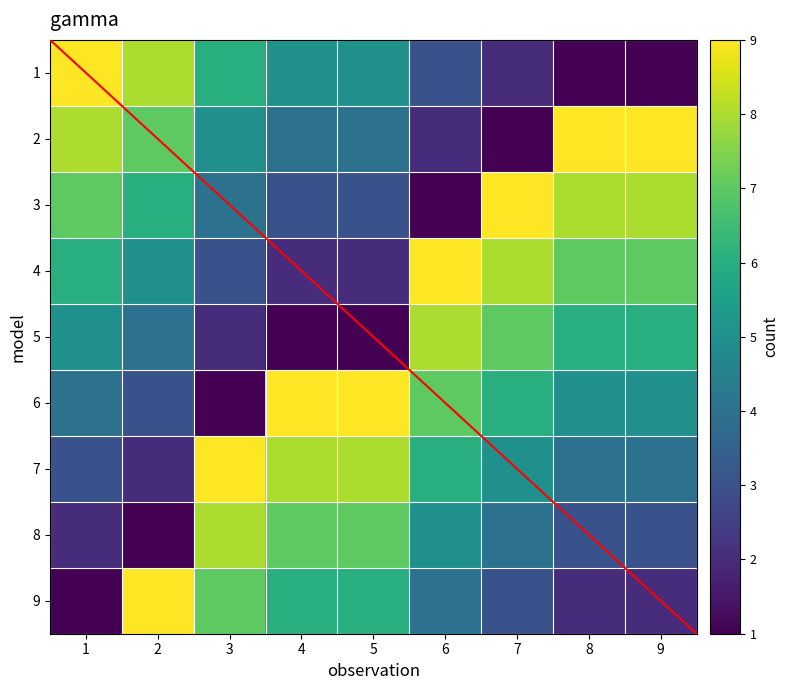

What is the difference between the 7 values at 5 and 1?

5